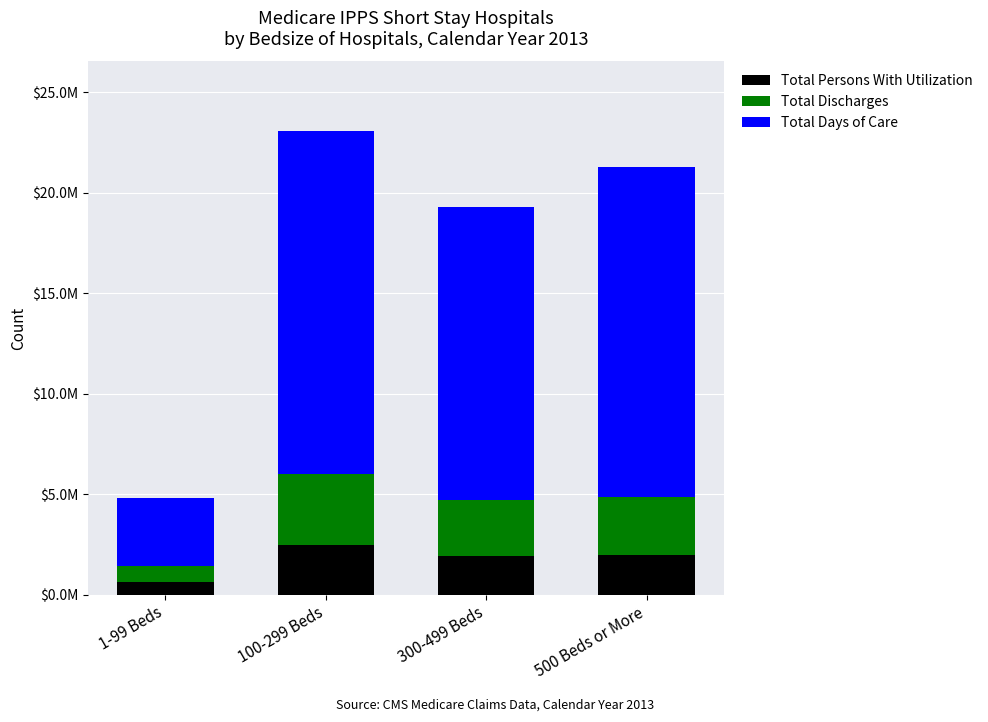

Does the chart contain stacked bars?

Yes